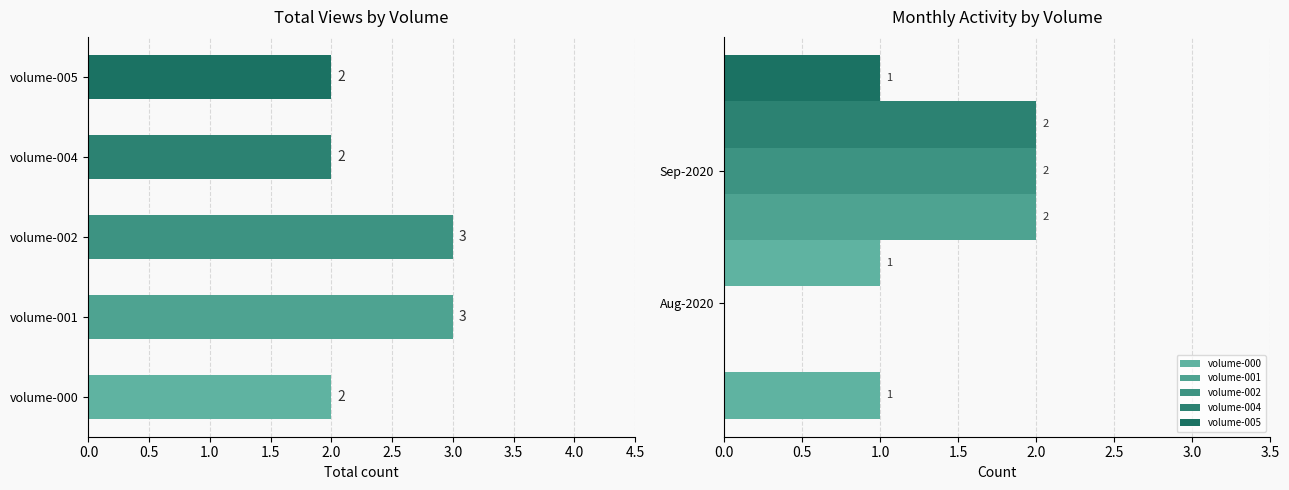

The value of volume-005 at 0.5 is 1.0. True or false?

True